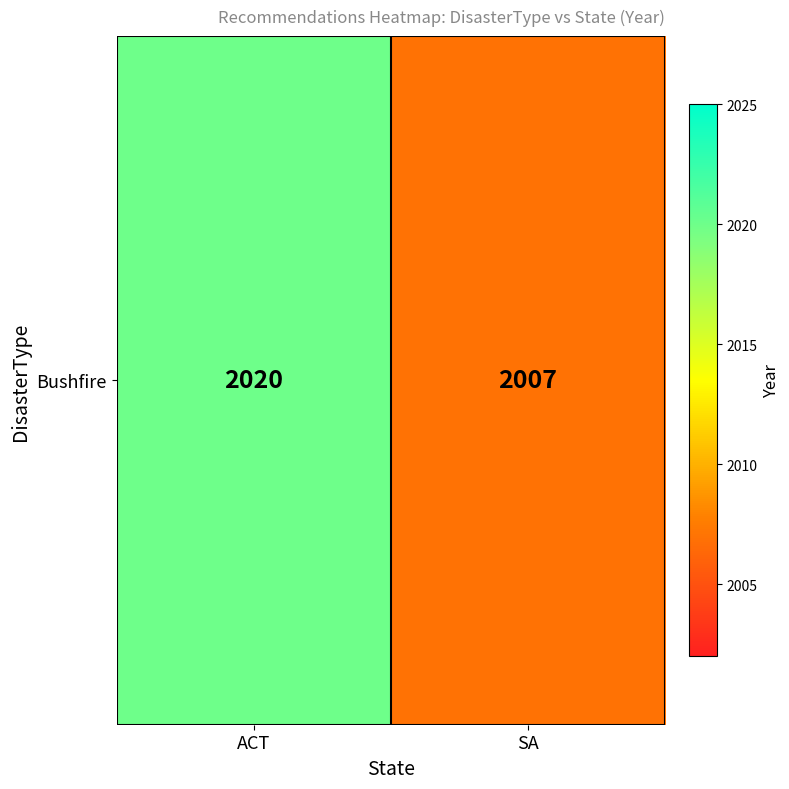

What is the change in value from ACT to SA?

-13